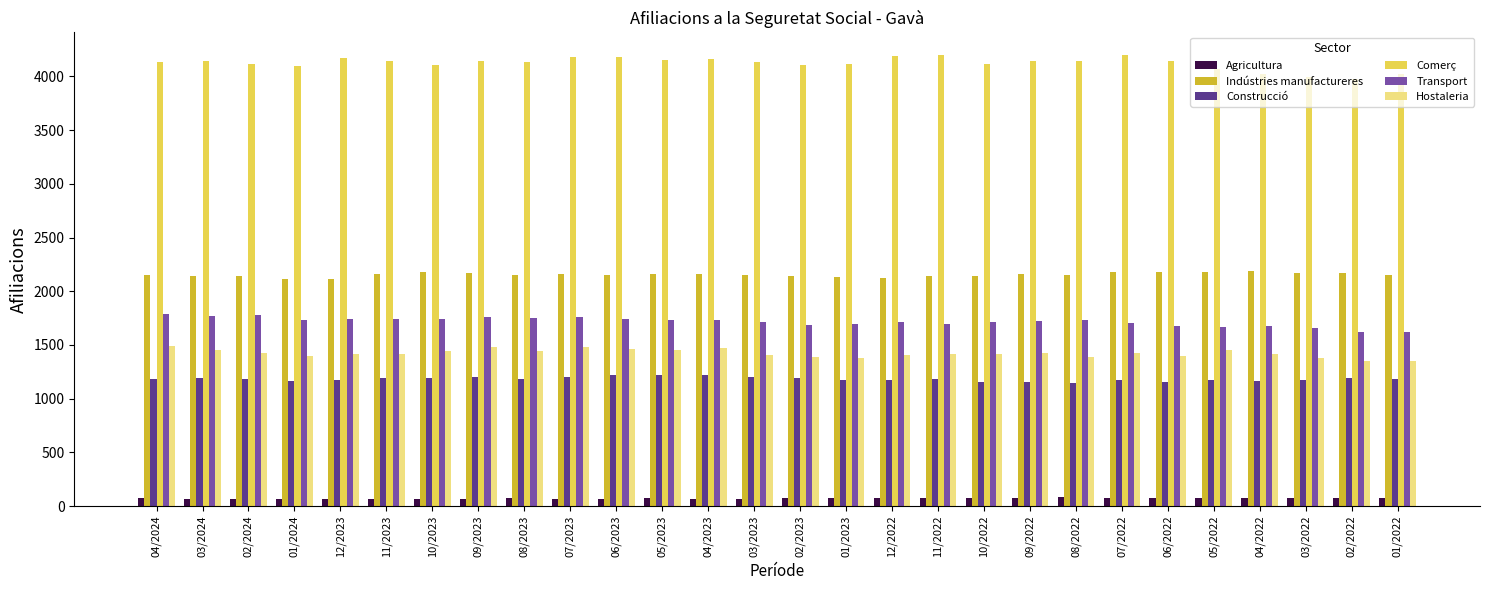

The value of Comerç at 04/2024 is 4135. True or false?

True